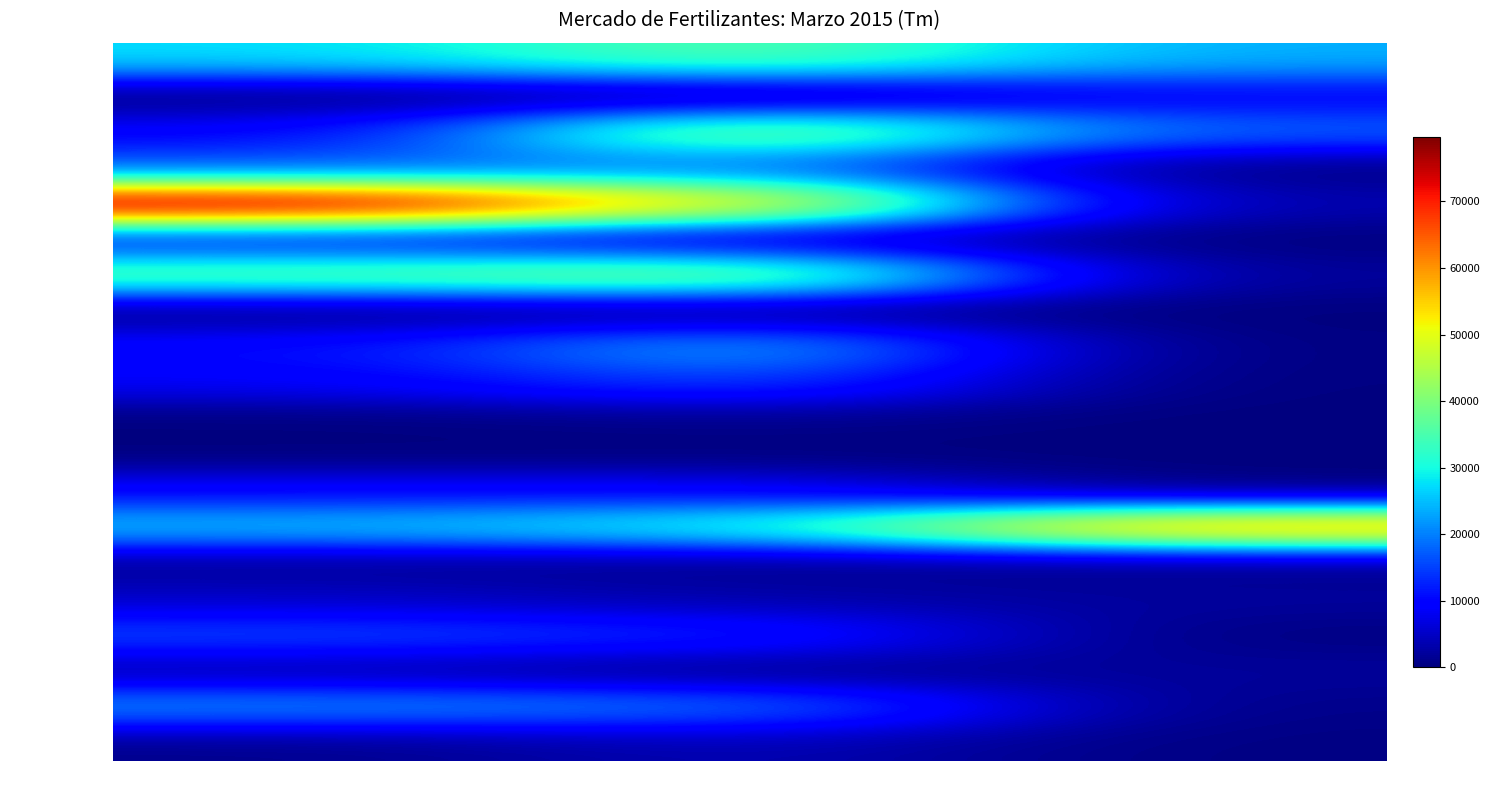

How many series are shown in this chart?

20